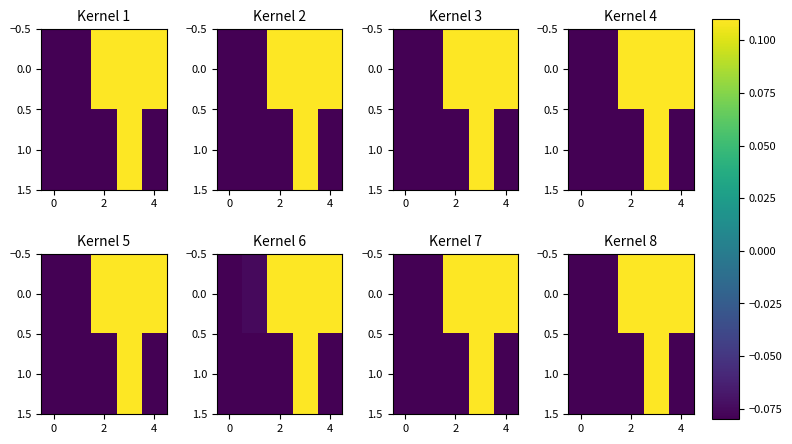

At how many categories does at least one series exceed 0?

3